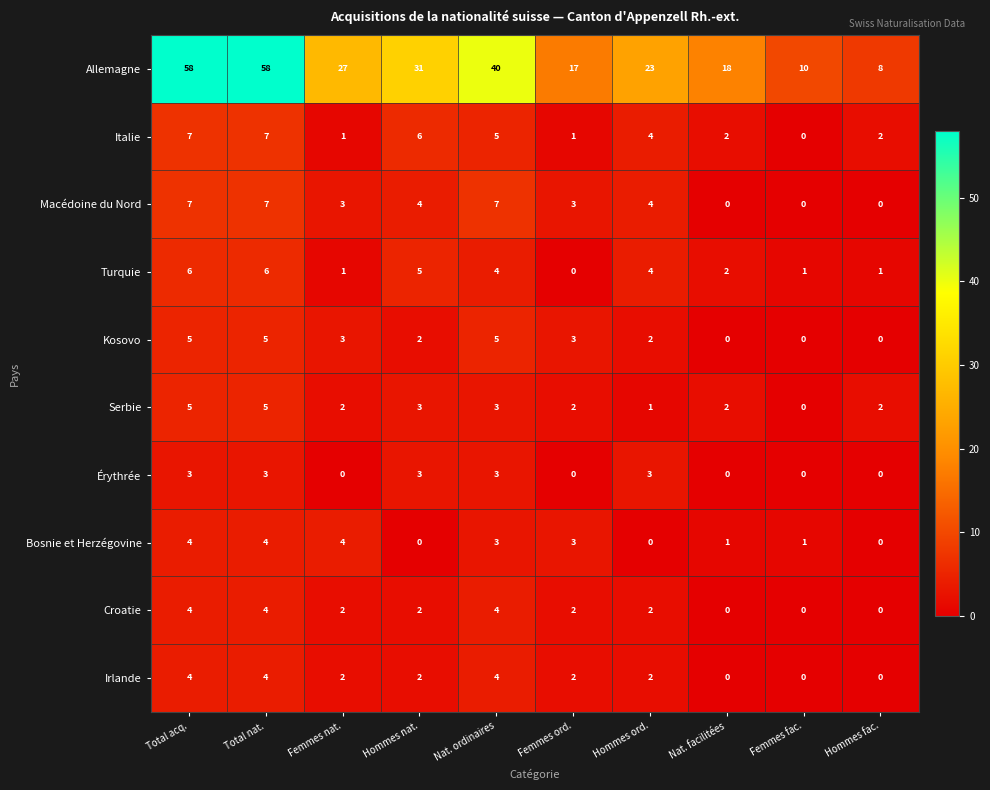

Which series has the widest spread of values?

Allemagne